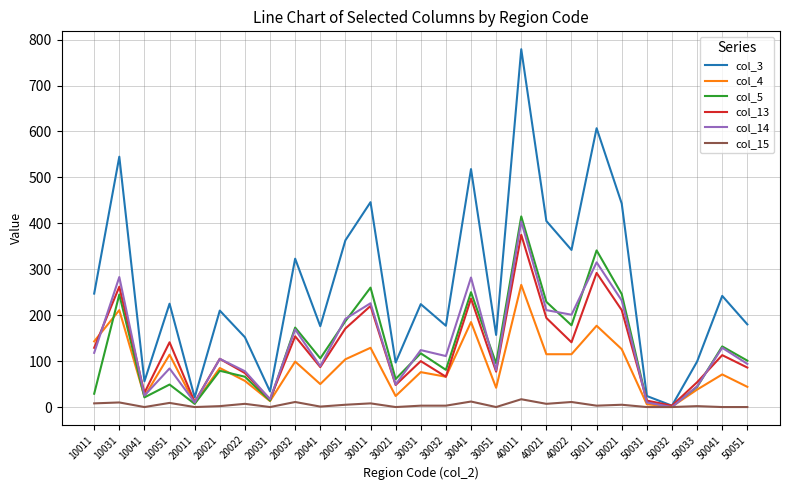

At which label does col_13 reach its minimum?

50032